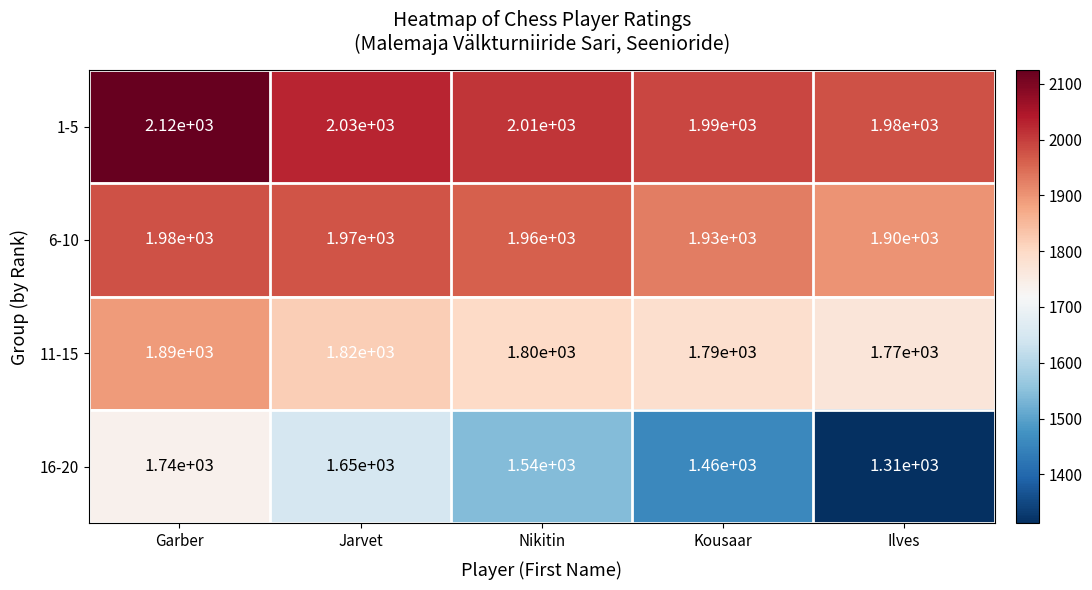

Which series changed the most between Garber and Ilves?

16-20